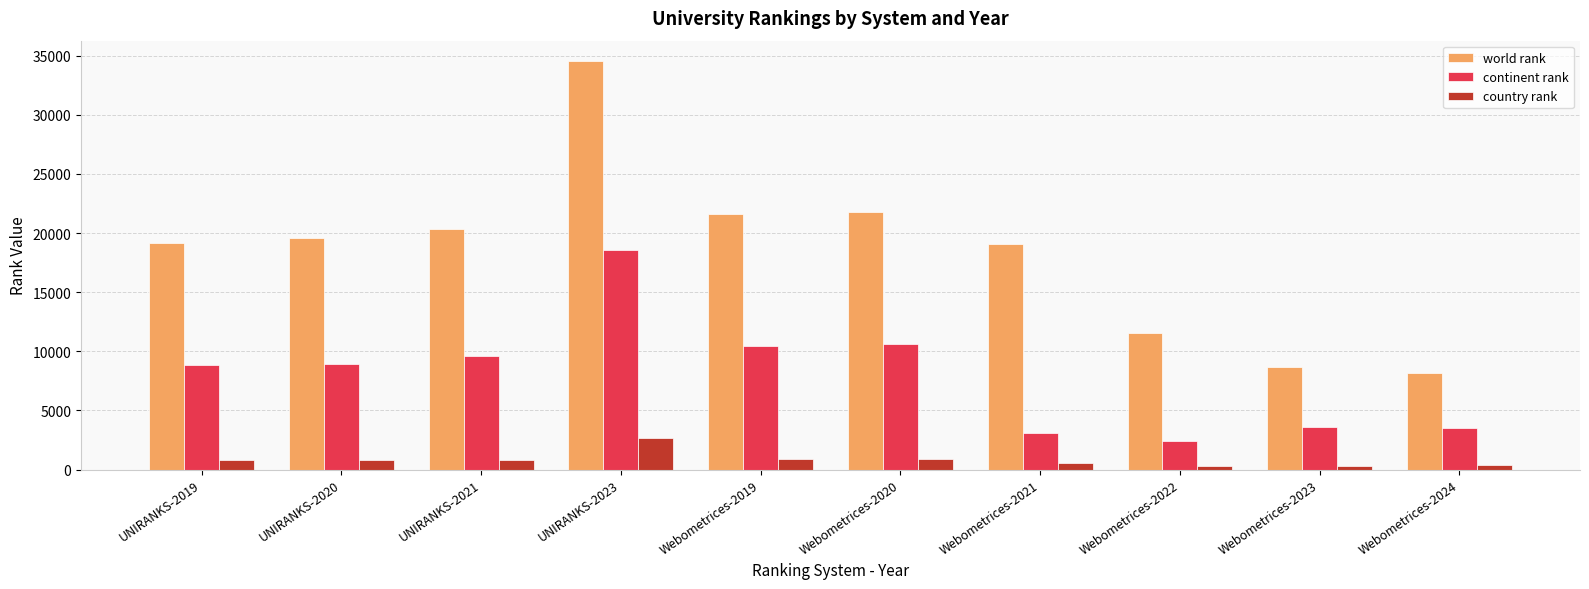

How many distinct data groups are displayed?

3